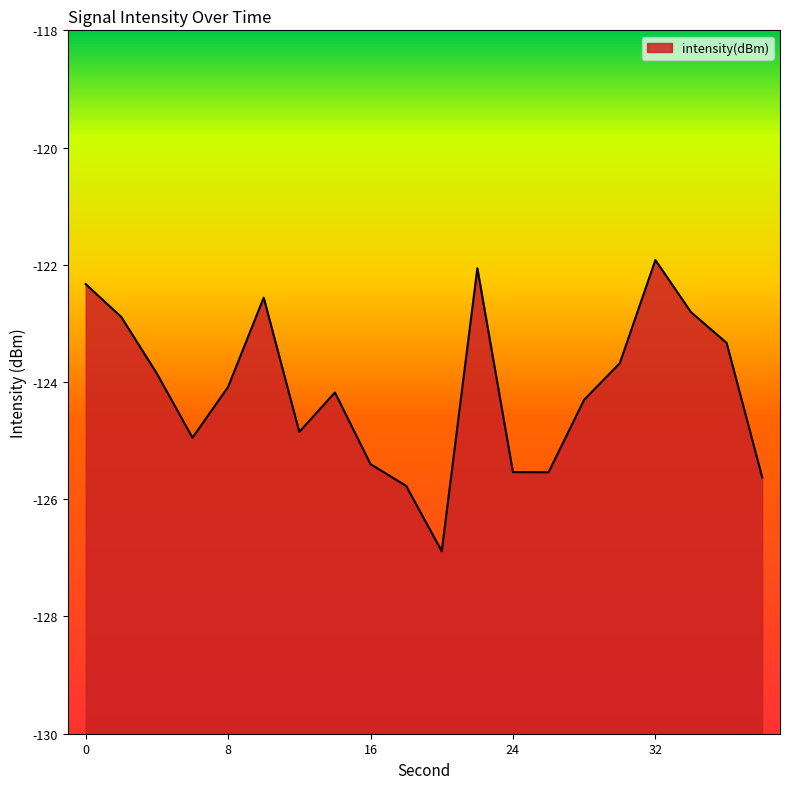

Reading left to right, transcribe all the data shown in this chart.

-122.3	-122.9	-123.9	-125.0	-124.1	-122.6	-124.9	-124.2	-125.4	-125.8	-126.9	-122.1	-125.5	-125.5	-124.3	-123.7	-121.9	-122.8	-123.3	-125.6